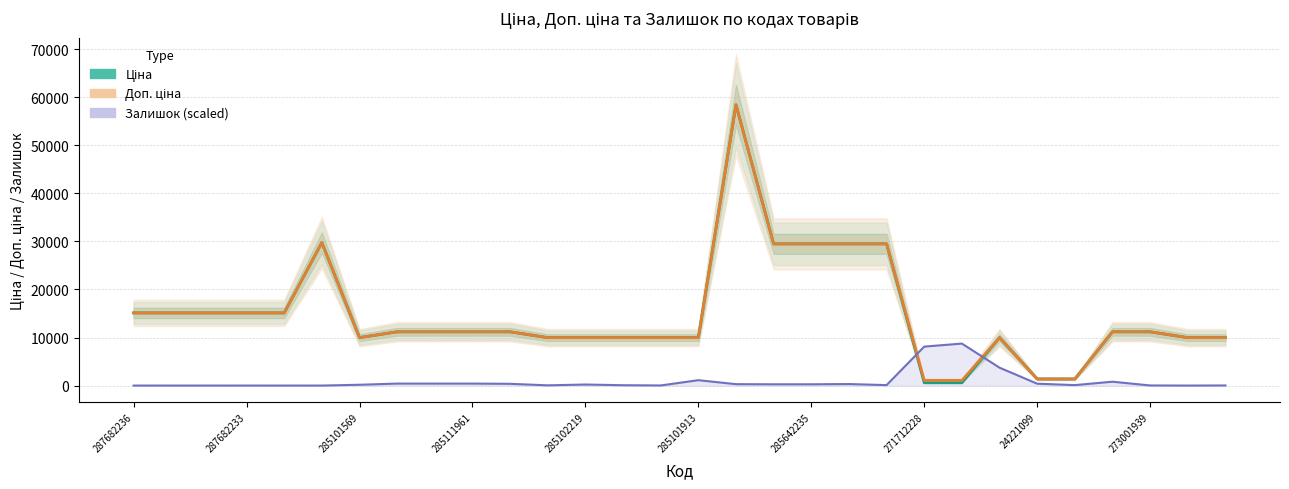

Where do Залишок (scaled) and Доп. ціна first cross each other?

20 and 21